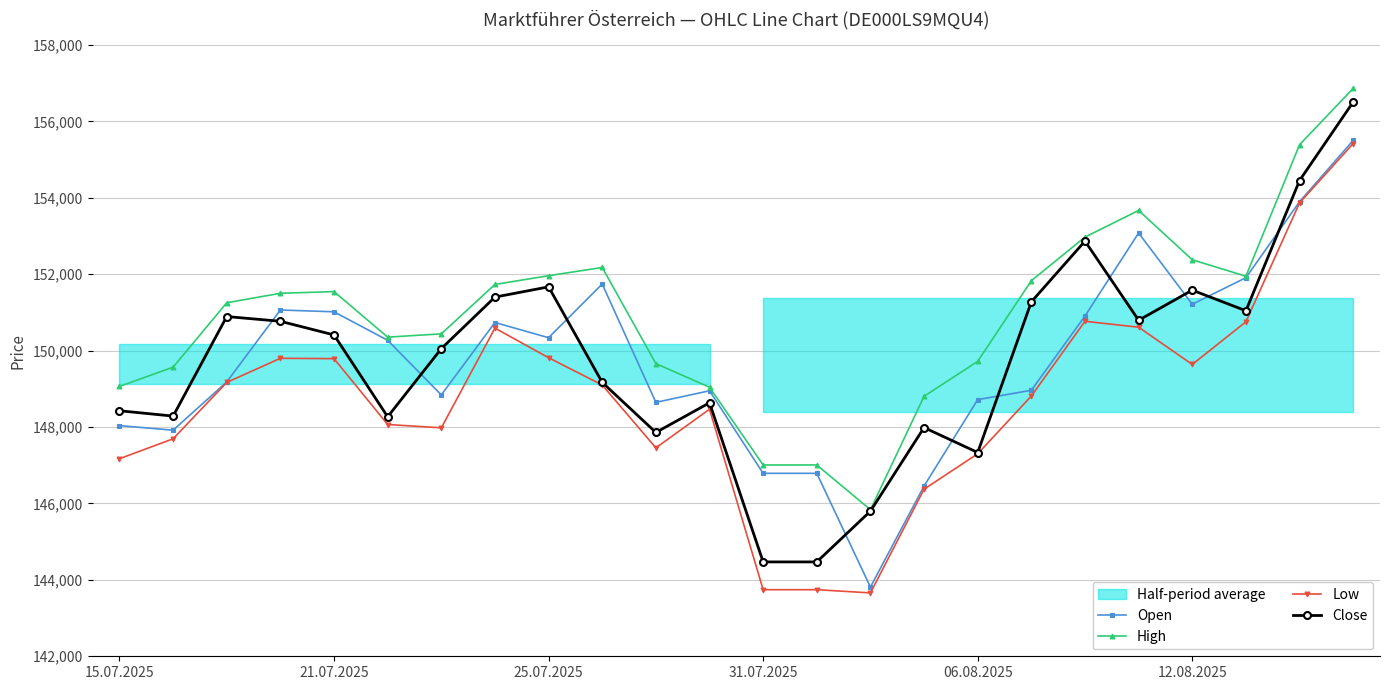

How many data points in Open are above 150271?

11